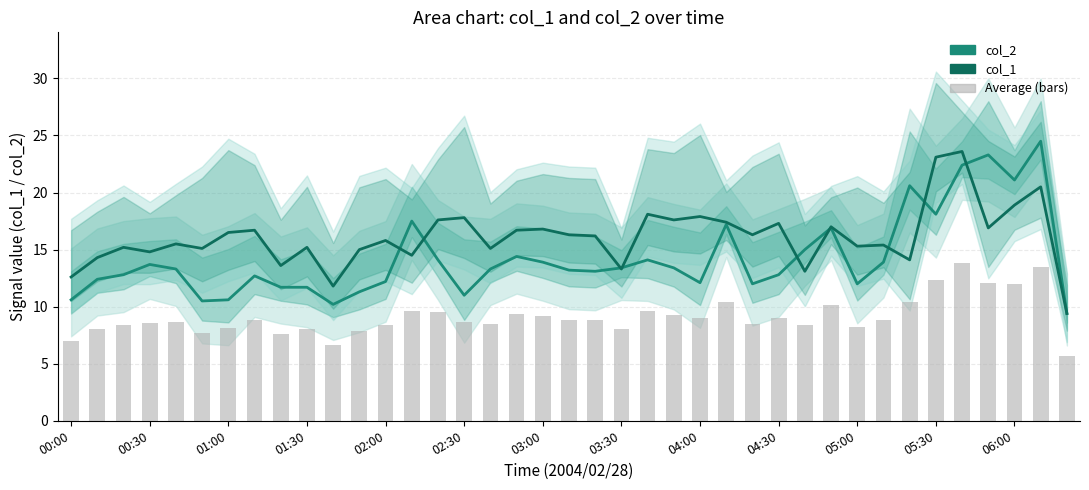

What is the difference between the second highest and second lowest values in the col_1 (mean) series?

11.3